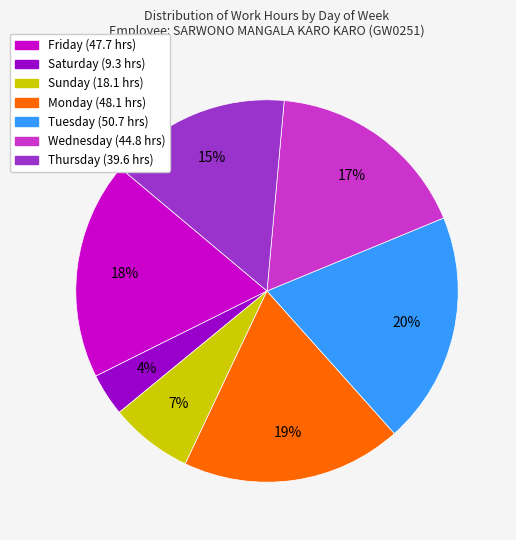

Is there a majority slice in this chart?

No